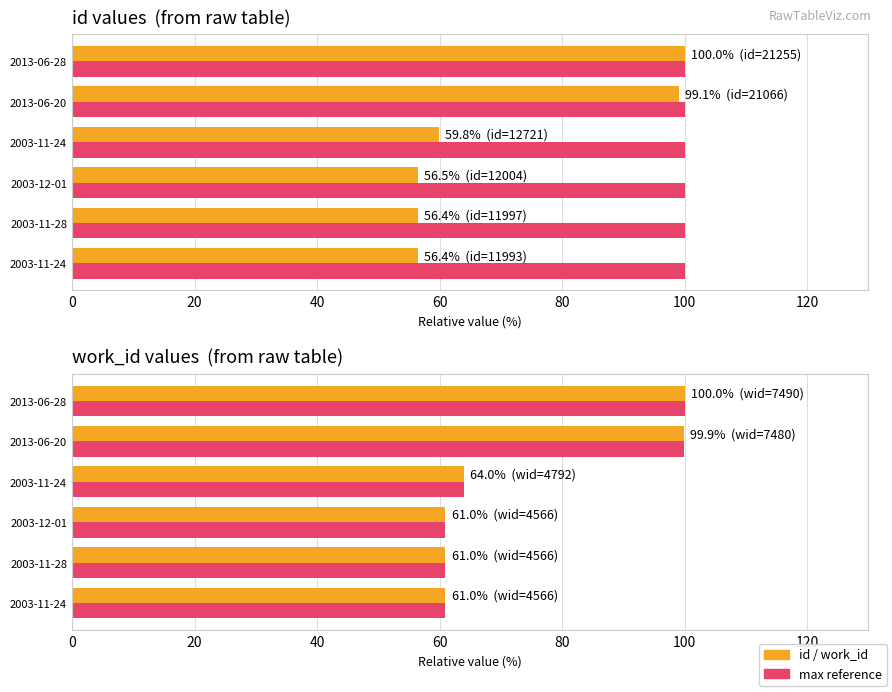

What is the sum of the id (avg proxy) values at 2013-06-20 and 2013-06-28?

199.1